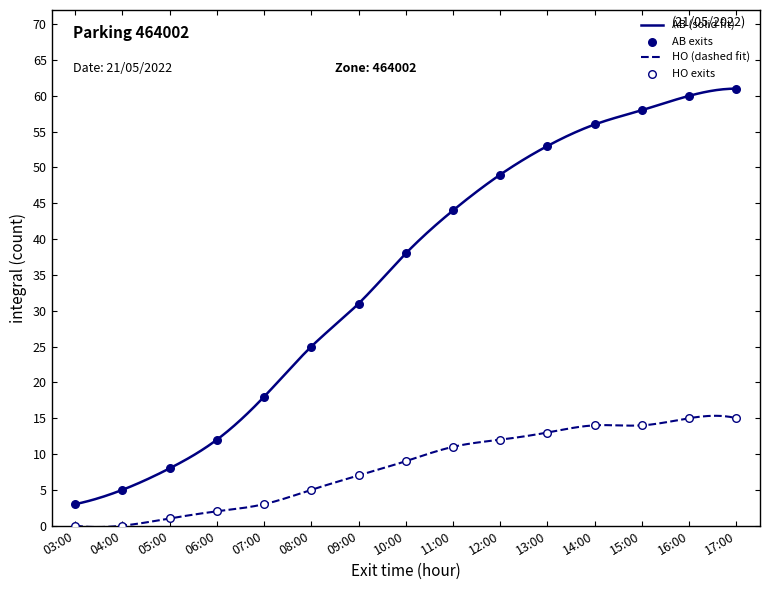

What is the maximum value for AB (solid fit)?

61.0